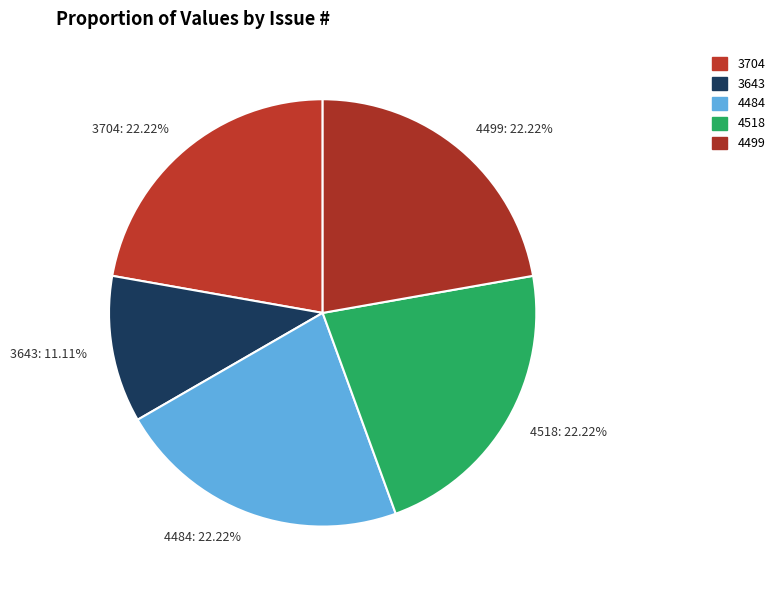

What percentage is the 3704 slice, to the nearest percent?

22%